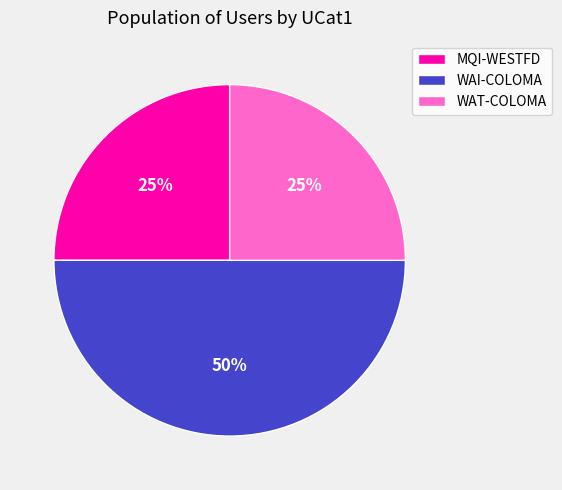

True or false: WAT-COLOMA accounts for 25% of the total.

True